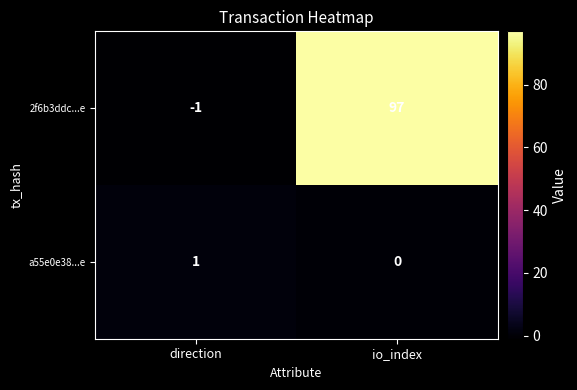

The value of a55e0e38...e at direction is 1. True or false?

True